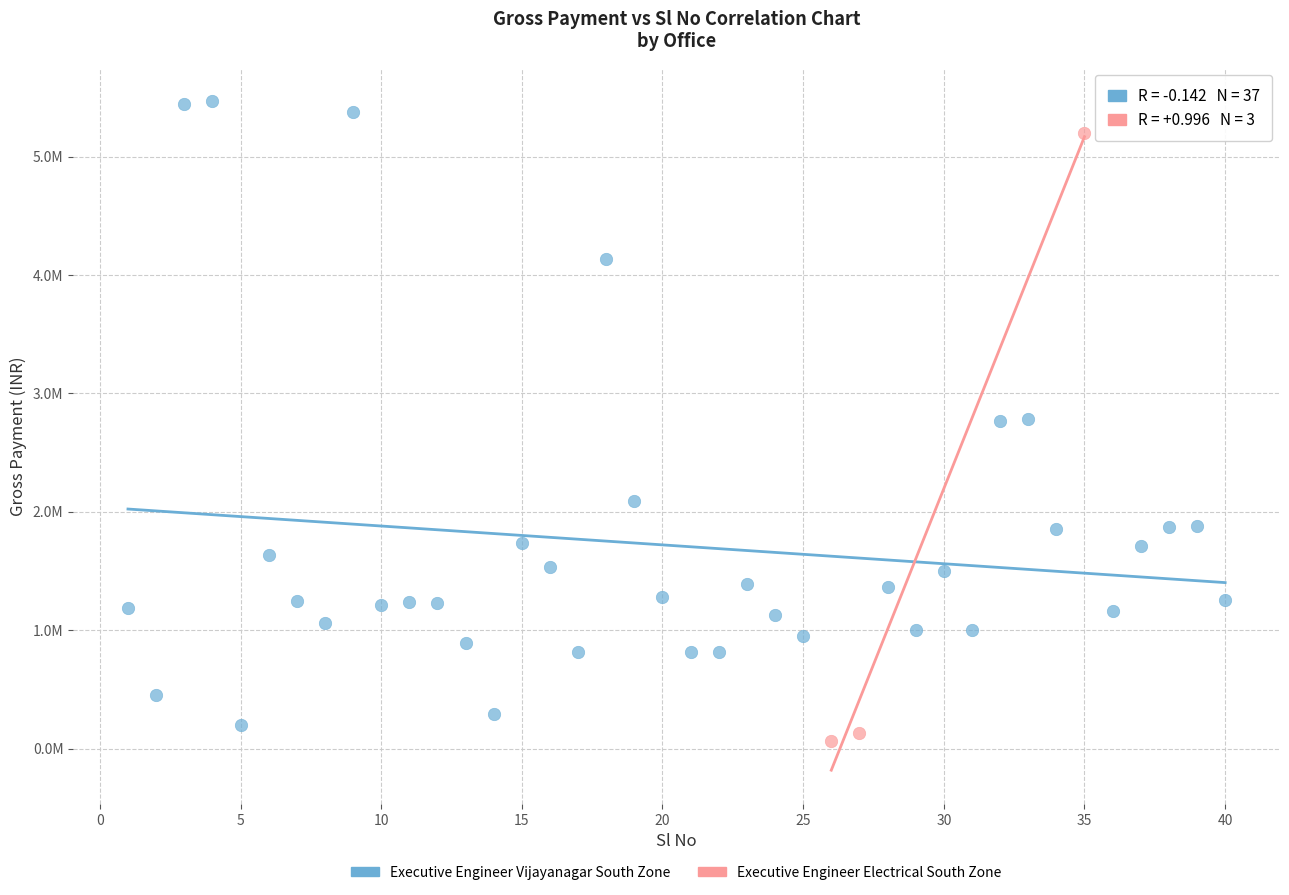

What are all the series names shown in the legend?

Executive Engineer Vijayanagar South Zone, Executive Engineer Electrical South Zone